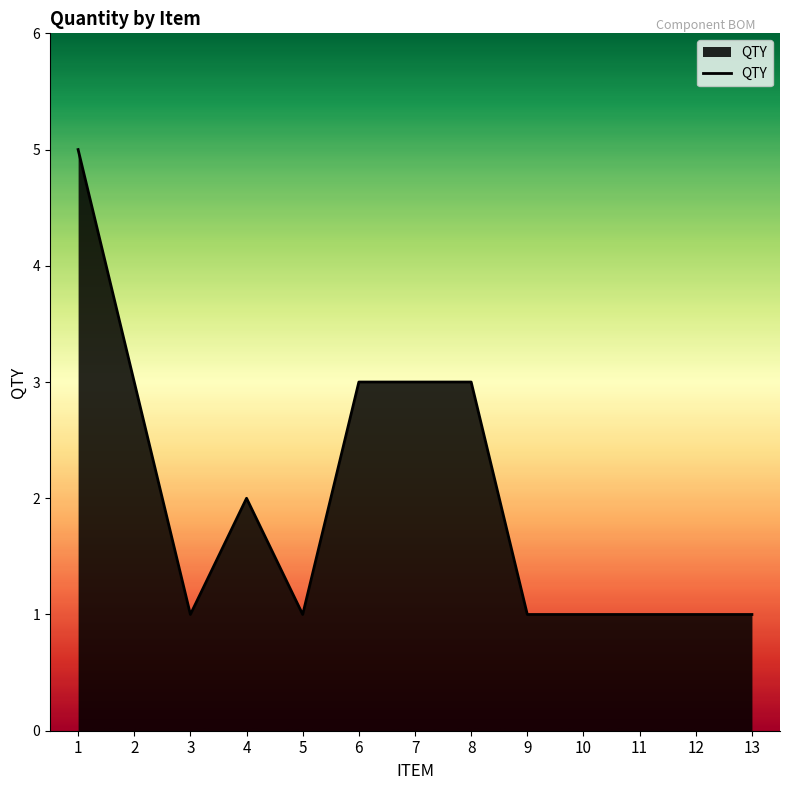

Approximately how many times larger is the value at 10 compared to 12?

1.0